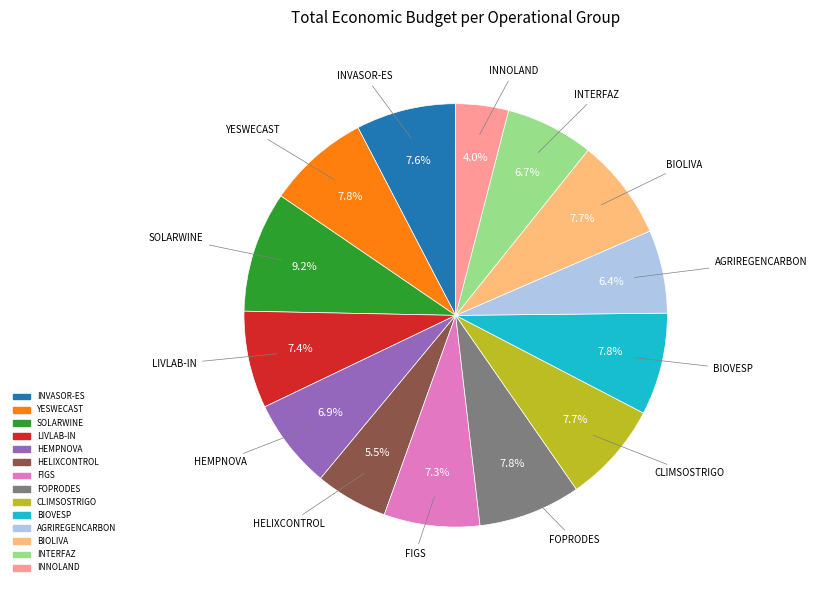

How many slices are in this pie chart?

14